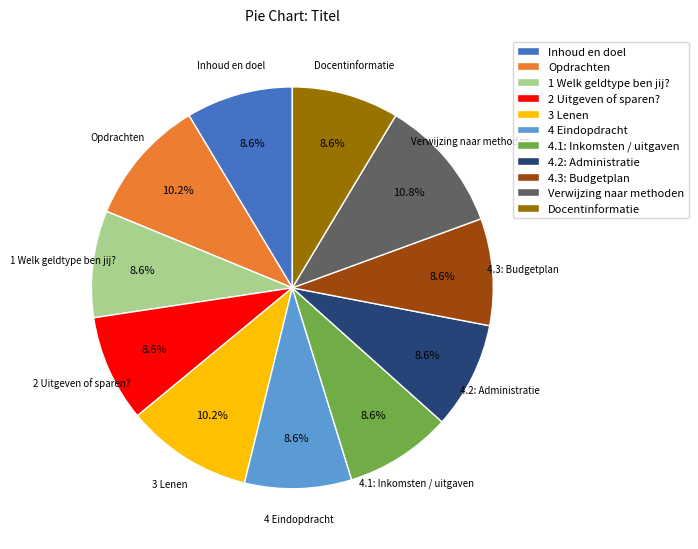

What percentage do 4.2: Administratie and 2 Uitgeven of sparen? together represent?

17.2%